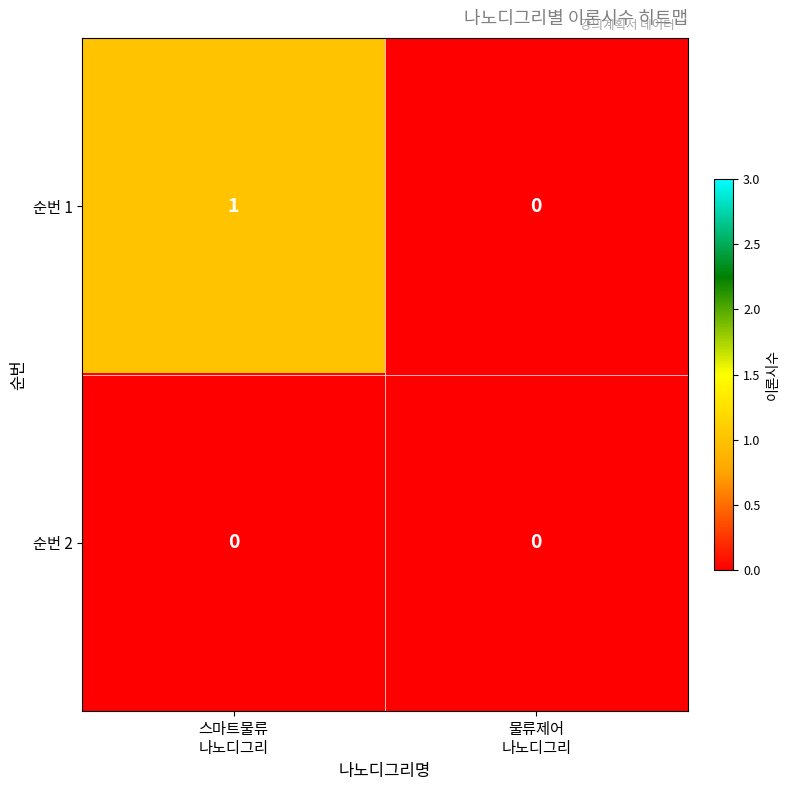

What is the total value across all series at 스마트물류
나노디그리?

1